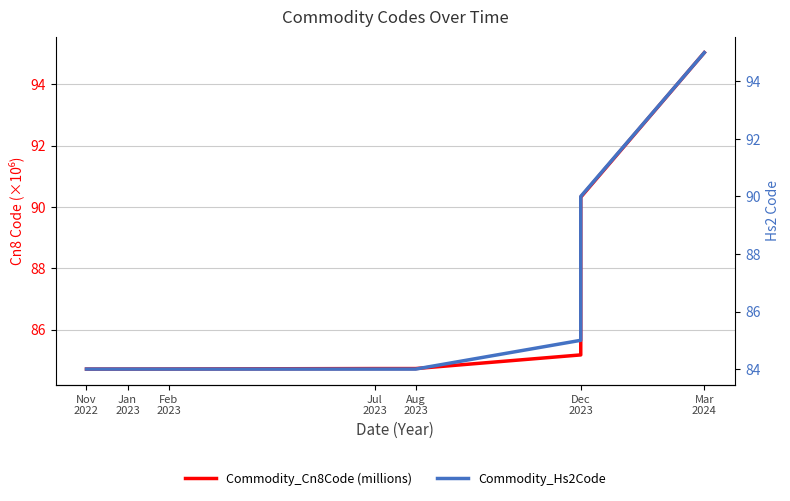

Which series changed the most between Jan
2023 and Feb
2023?

Commodity_Cn8Code (millions)